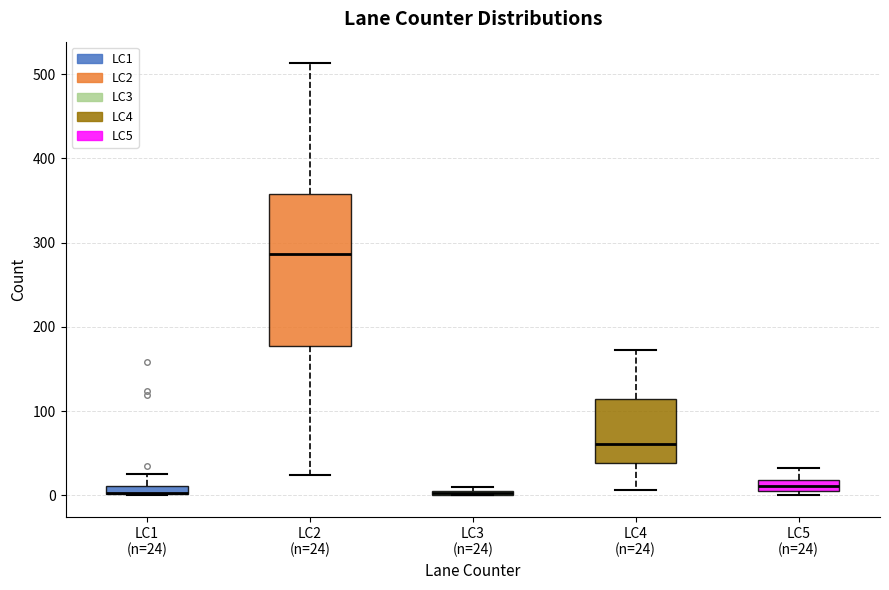

Comparing the boxes themselves (not the whiskers), which one is the tallest?

LC2 (n=24)